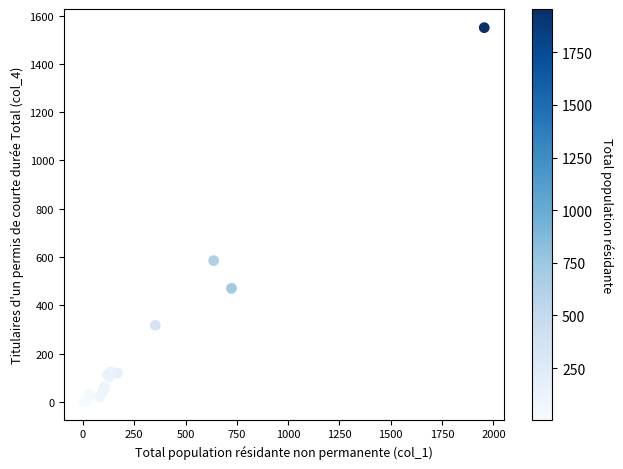

What Y value in the scatter plot is closest to 776?

585